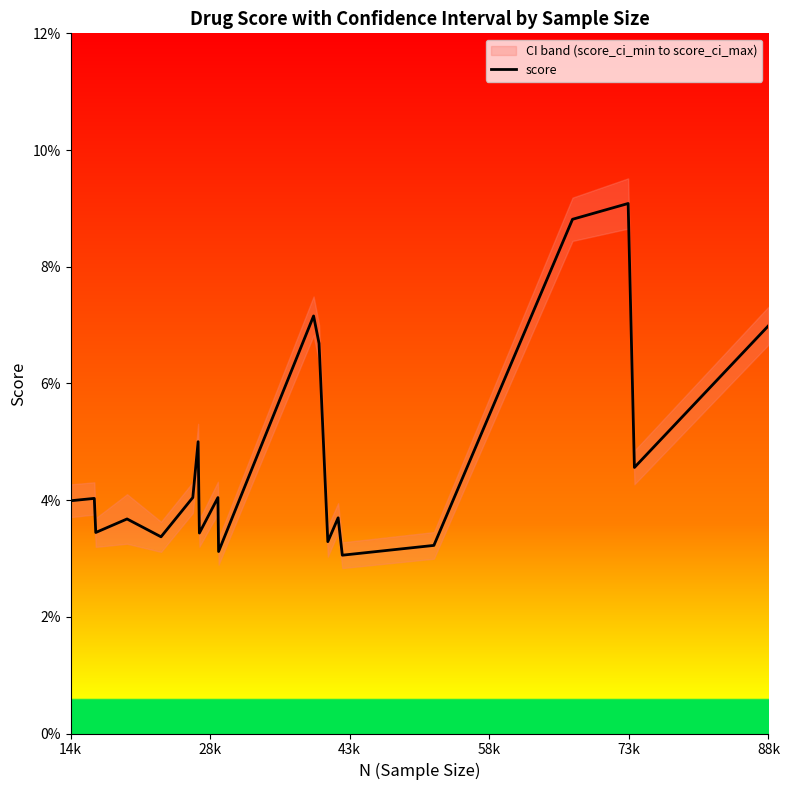

Count the values in the range 0 to 1.

20